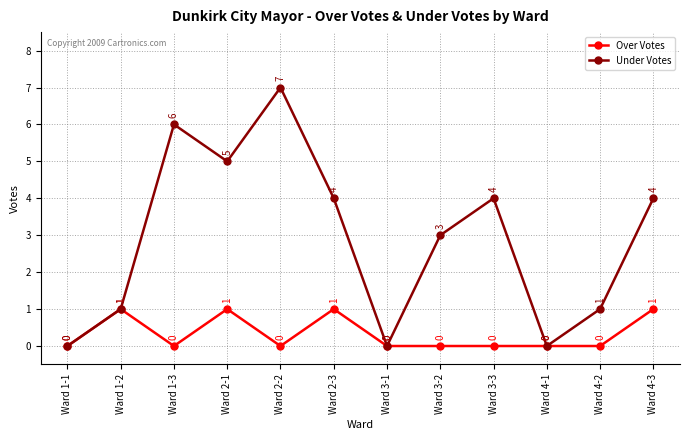

Is it true that Under Votes equals 1 at Ward 4-2?

True